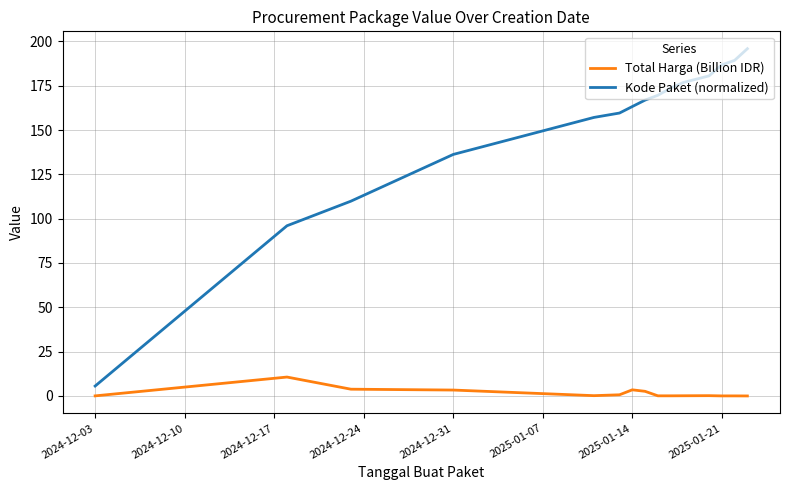

List the series in order of their overall mean, highest first.

Kode Paket (normalized), Total Harga (Billion IDR)